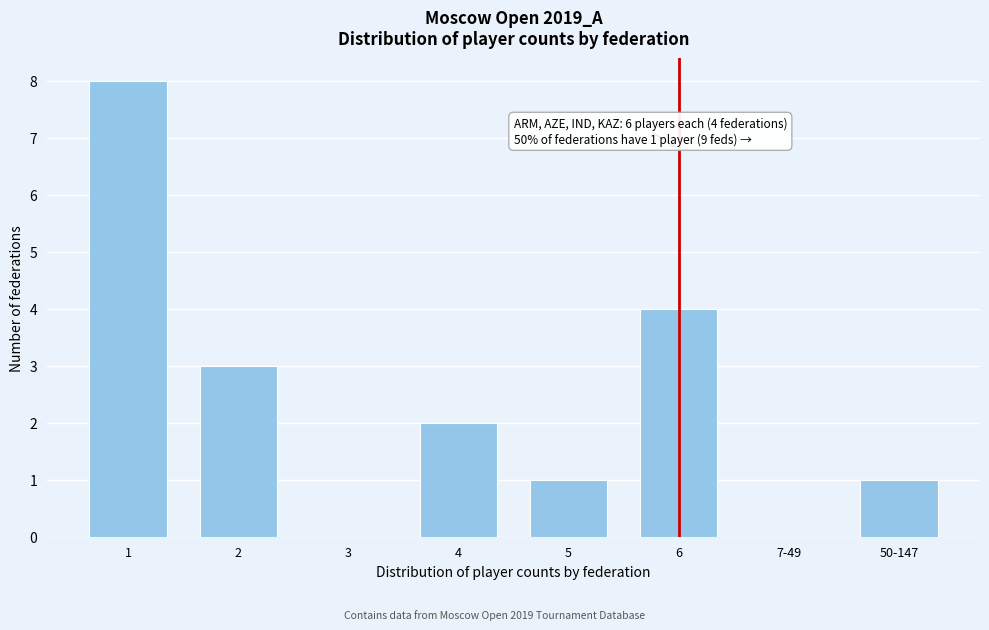

Reading left to right, extract all data points from this chart.

1=8	2=3	3=0	4=2	5=1	6=4	7-49=0	50-147=1